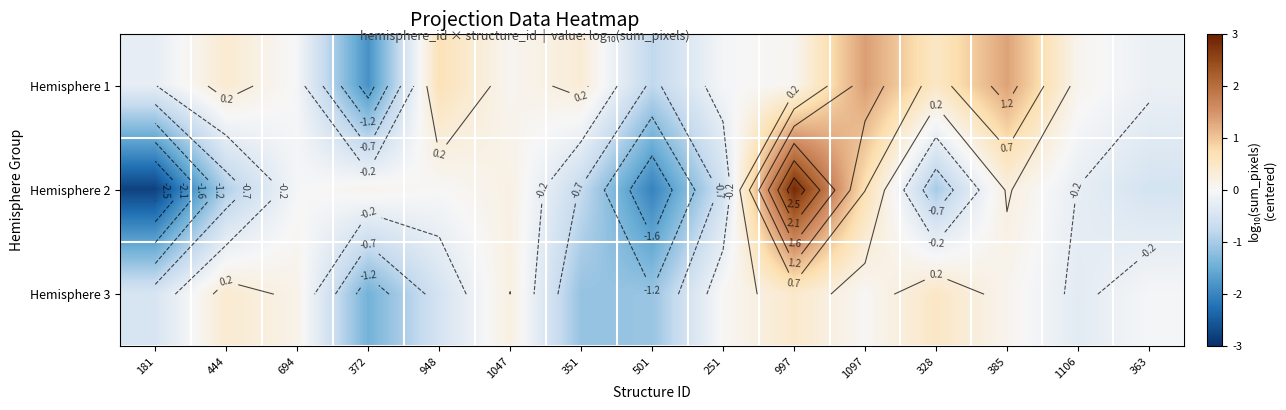

Which series changed the most between 372 and 385?

Hemisphere 1